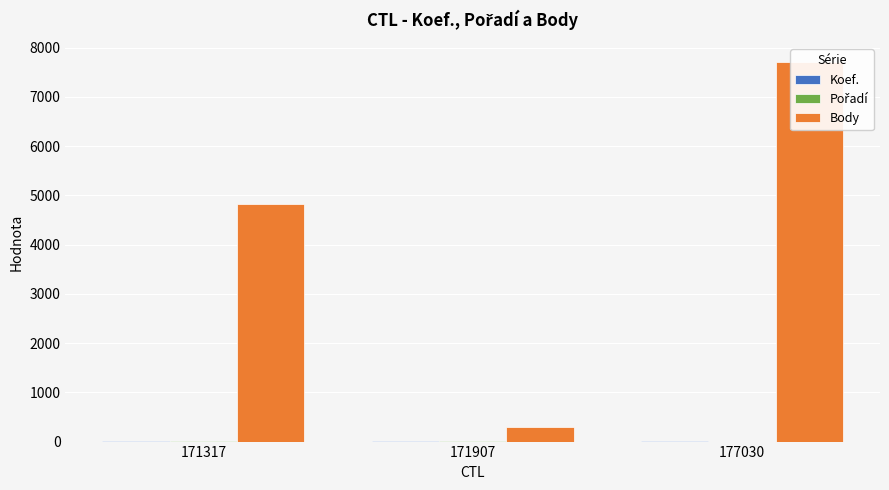

What is the sum of the Koef. values at 171317 and 171907?

15